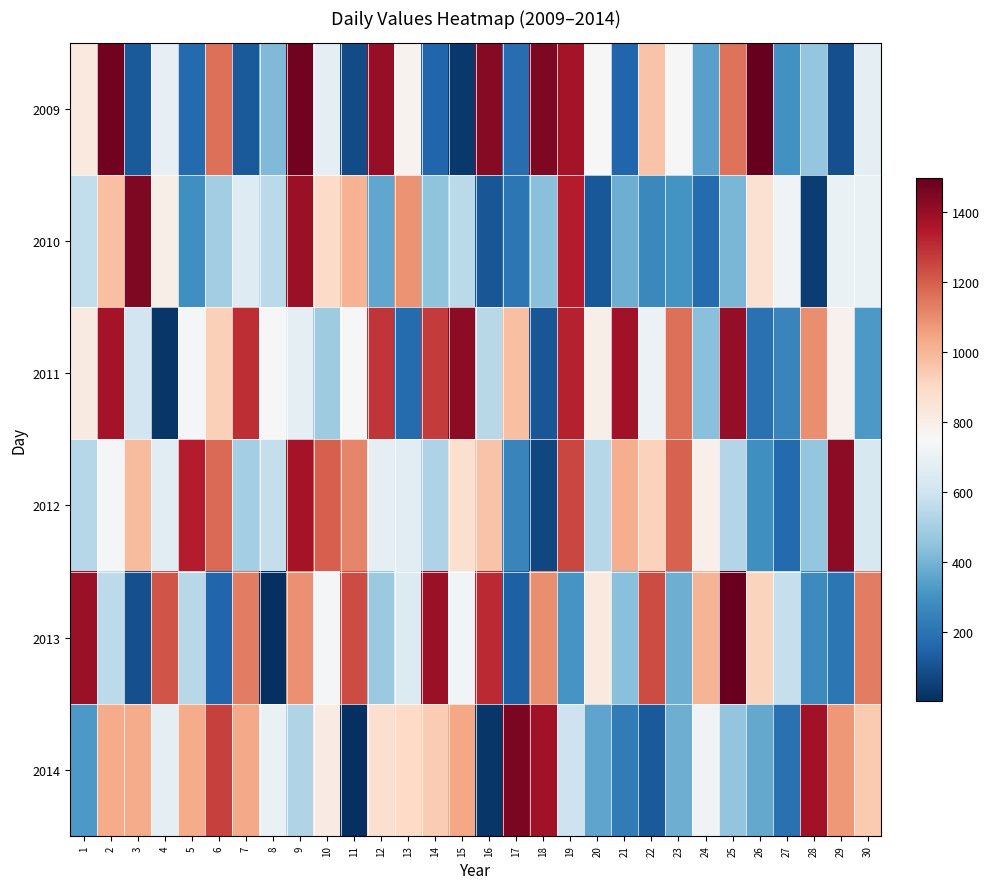

At how many categories does at least one series exceed 1442?

7